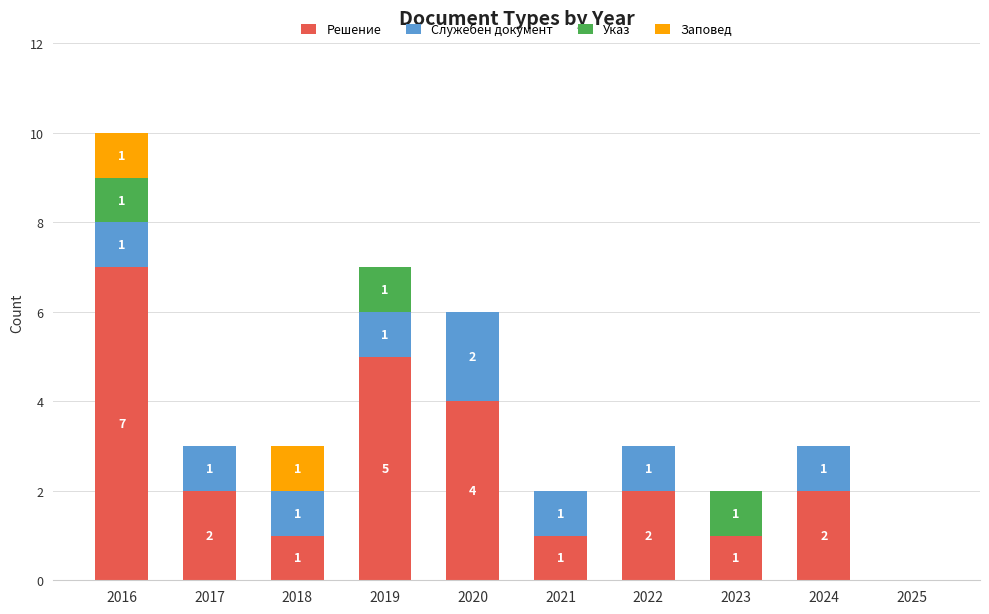

The Решение series shows 10 at 2016. True or false?

False